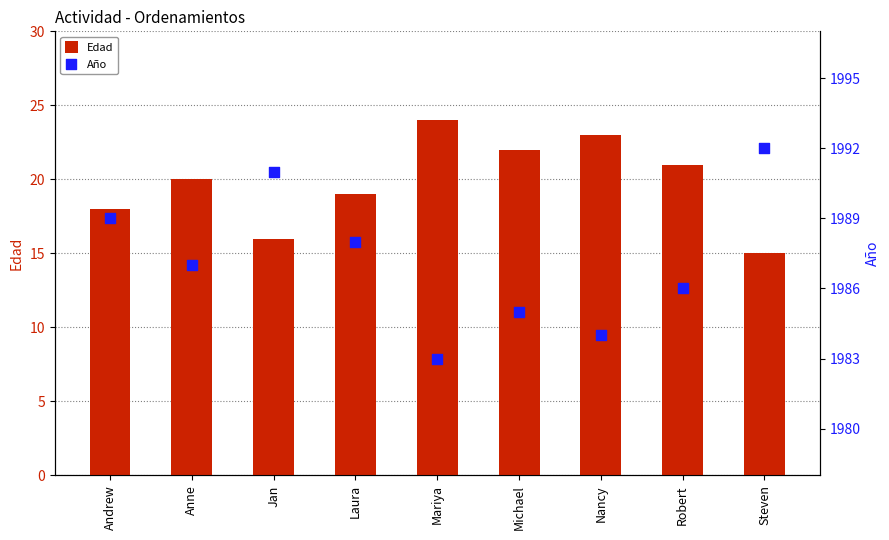

Is the value of Edad at Michael greater than the value of Año at Robert?

No